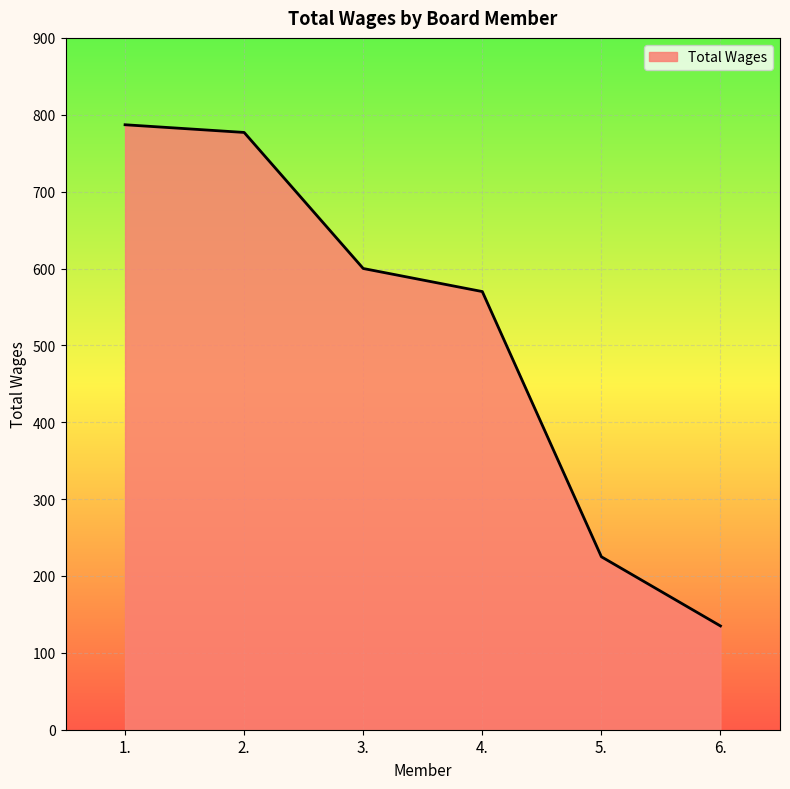

True or false: the data shows 570 at 4..

True